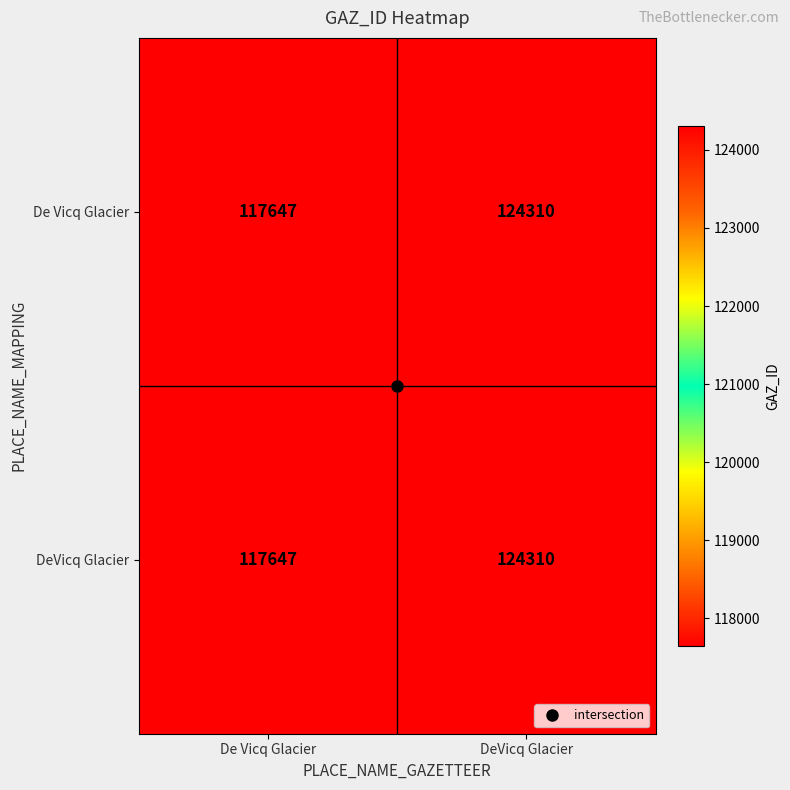

What is the greatest value displayed?

124310